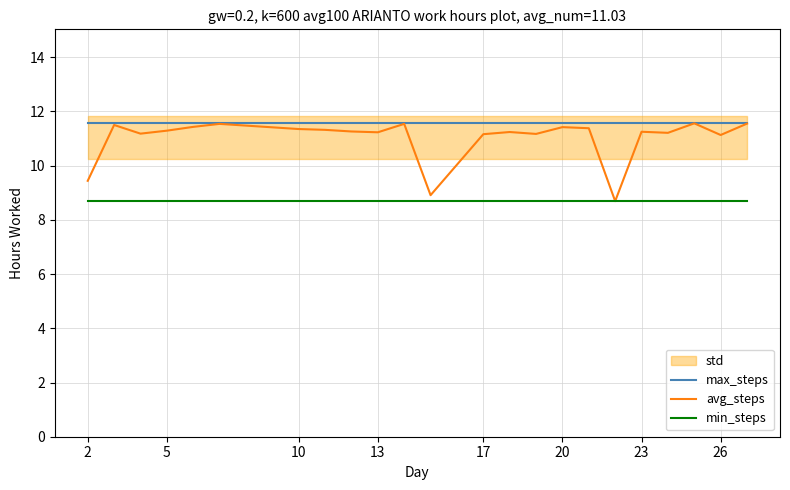

What is the maximum value for avg_steps?

11.6